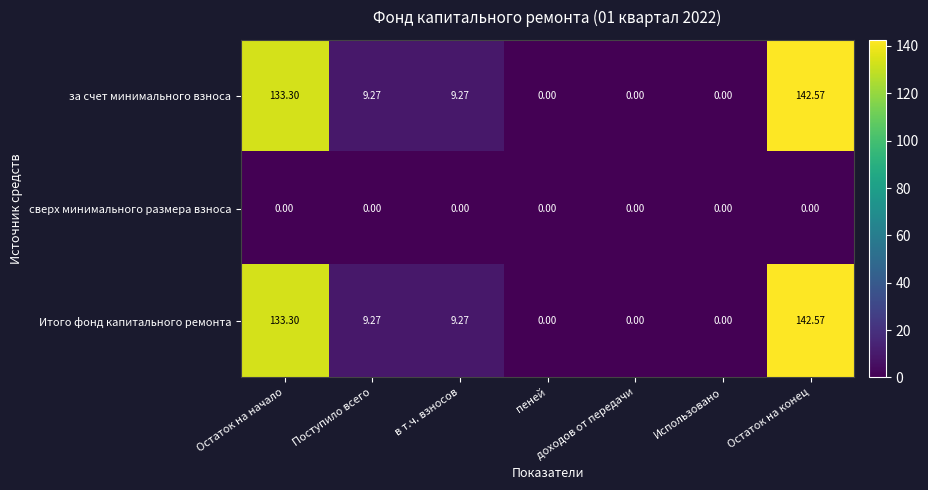

At which category is the sum across all series the highest?

Остаток на конец